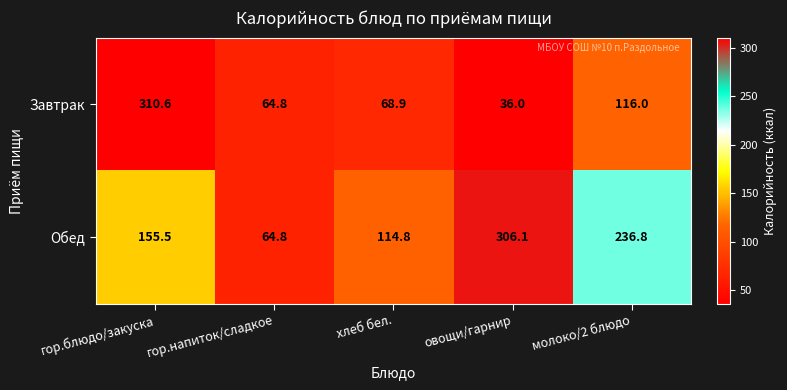

At which category is the sum across all series the highest?

гор.блюдо/закуска